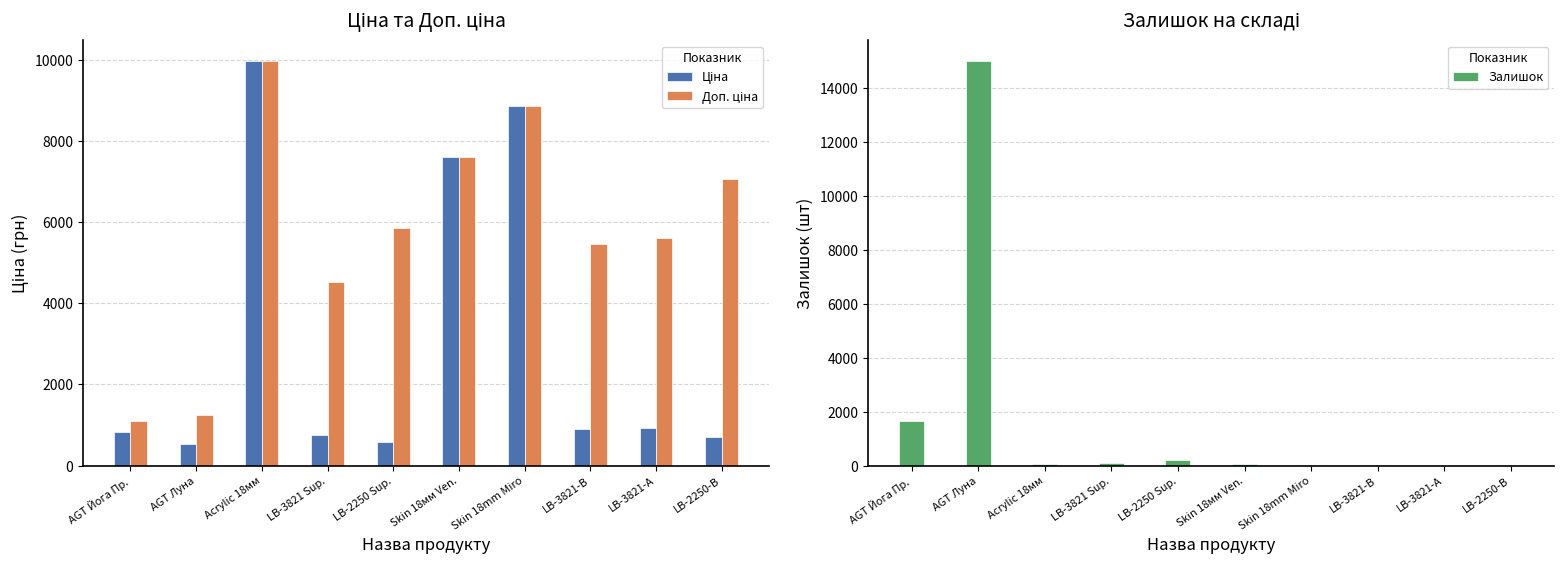

Which series has the widest spread of values?

Залишок